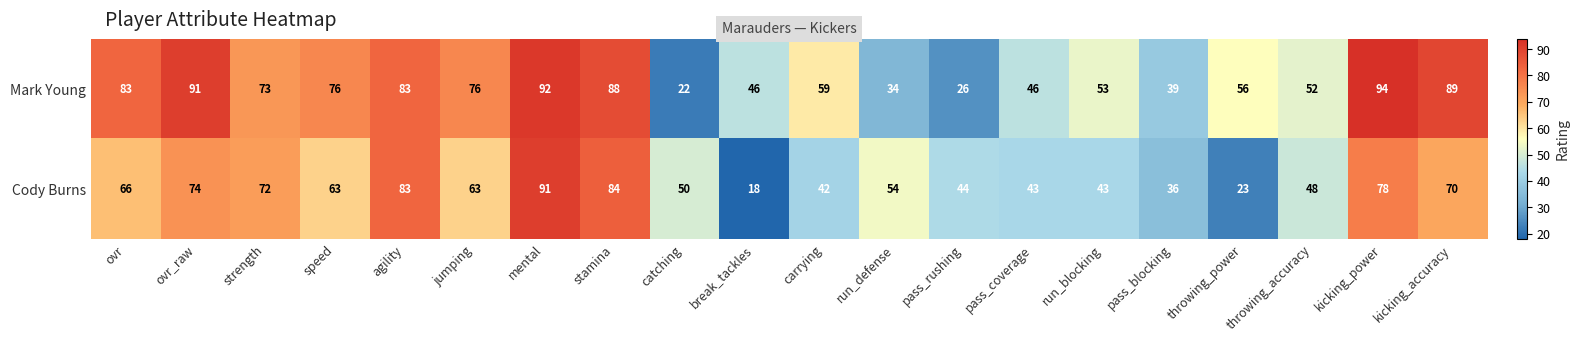

At which category is the sum across all series the highest?

mental